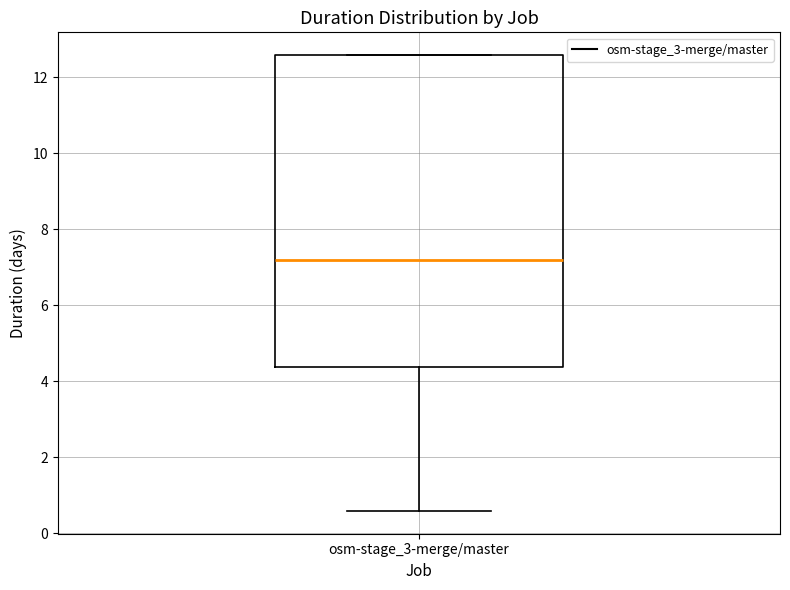

Read this box plot against the y-axis: the position of the median line, the range covered by the box, and the ends of both whiskers. The values are not printed on the chart, so give them approximately, as read against the axis.

median 7.2, box 4.4 to 12.6, whiskers 0.6 to 12.6